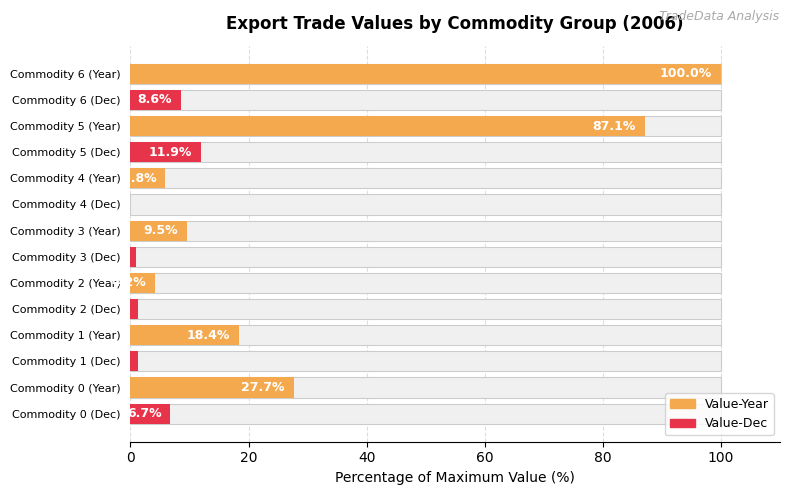

What value does the Value-Dec series have at Commodity 1 (Dec)?

1.3